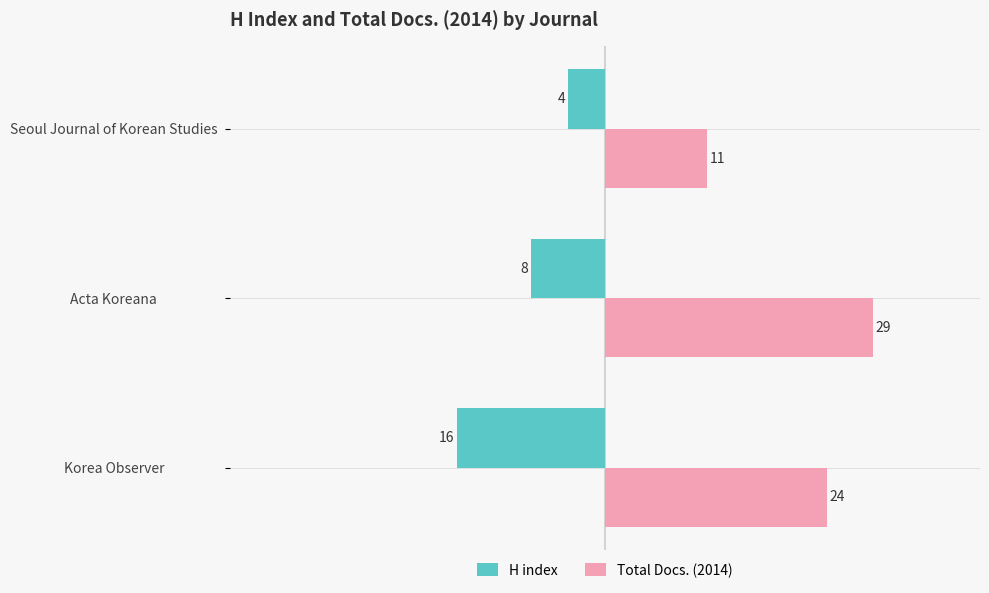

What is the total value across all series at Korea Observer?

8